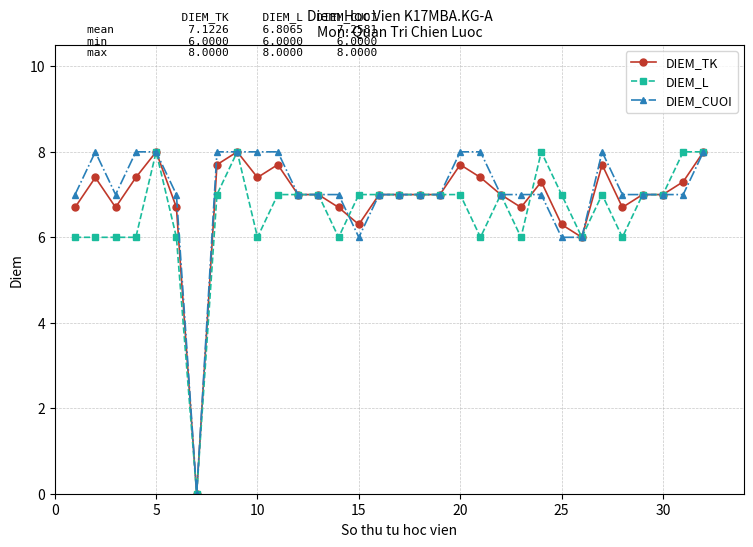

What are all the series names shown in the legend?

DIEM_TK, DIEM_L, DIEM_CUOI